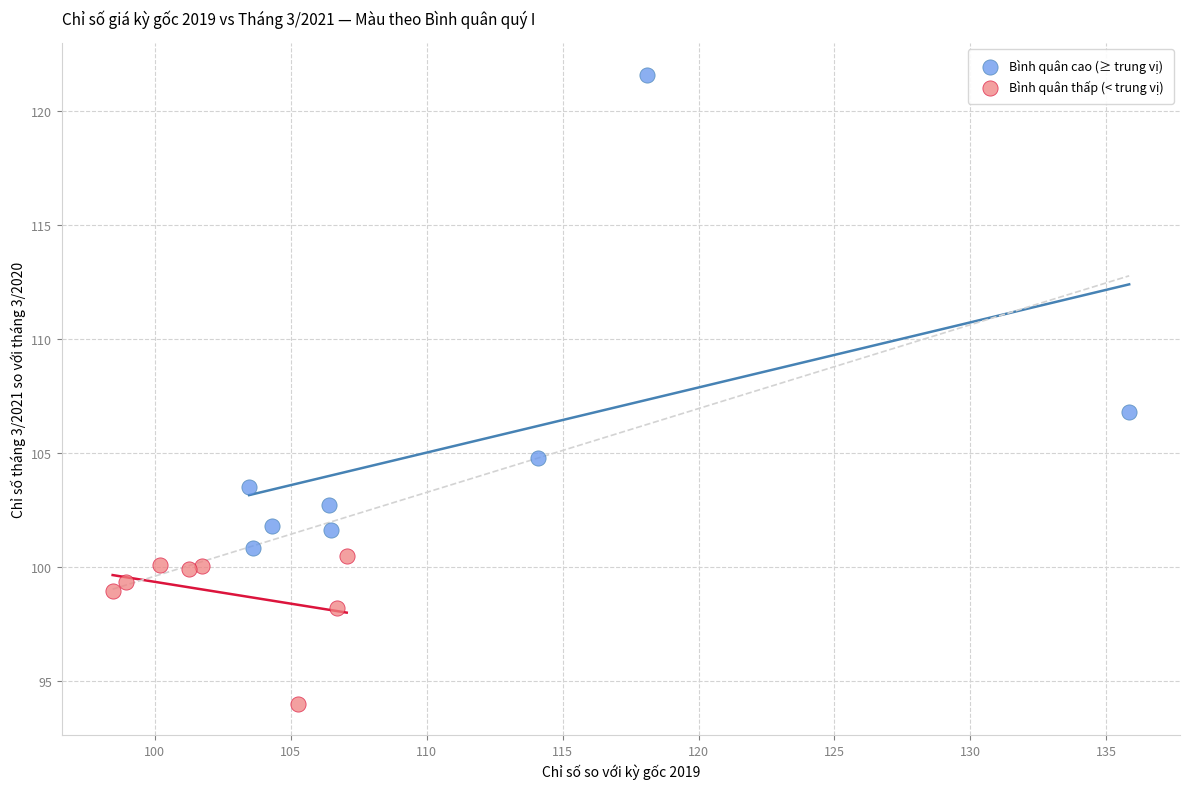

Which series contains the highest Y value?

Bình quân cao (≥ trung vị)